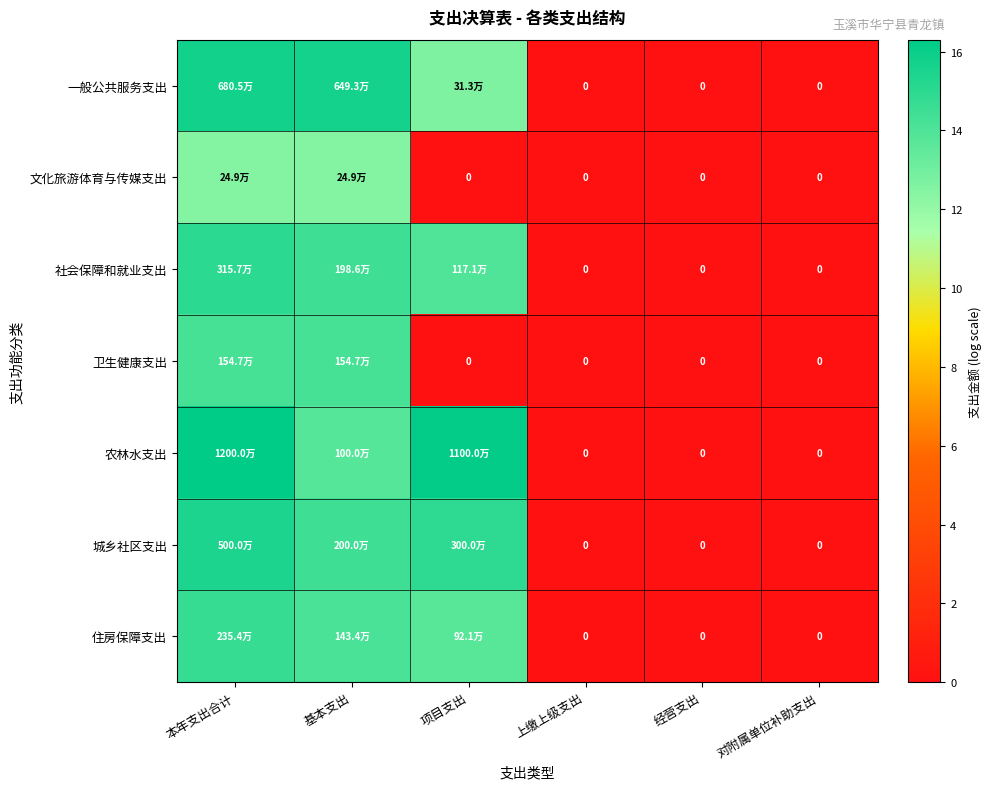

What is the difference between the highest and lowest values at 本年支出合计?

3.9